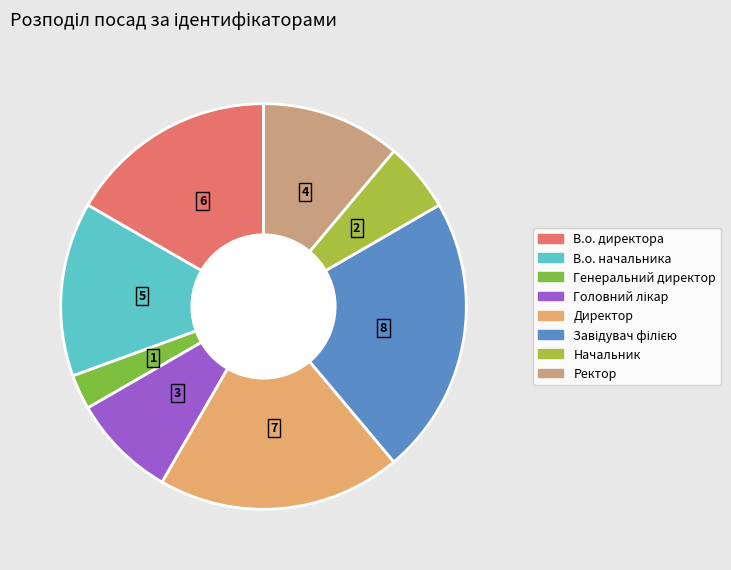

What is the ratio of the value at Начальник to the value at В.о. директора?

0.3